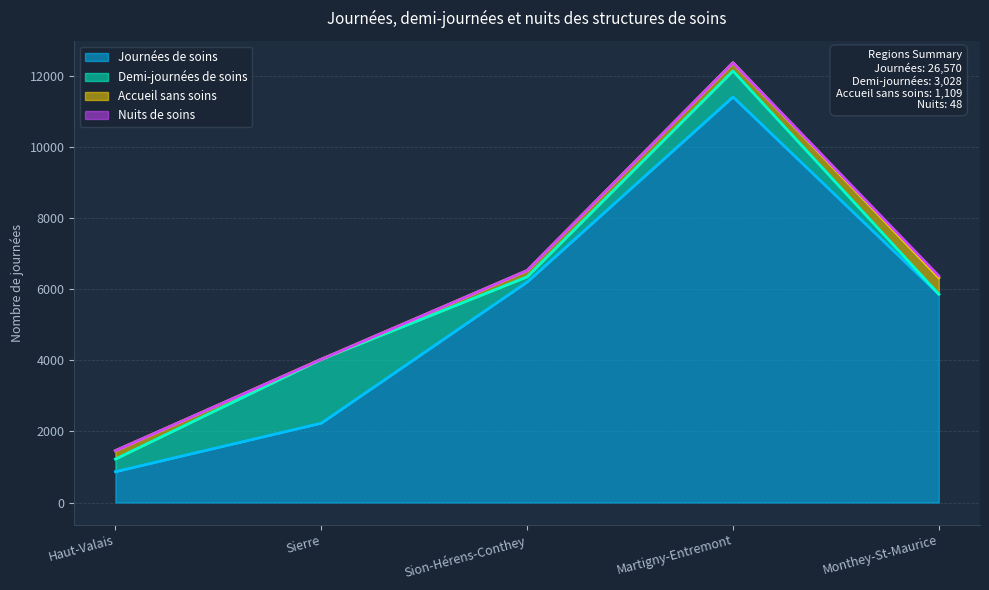

What is the sum of the Accueil sans soins values at Sion-Hérens-Conthey and Monthey-St-Maurice?

641